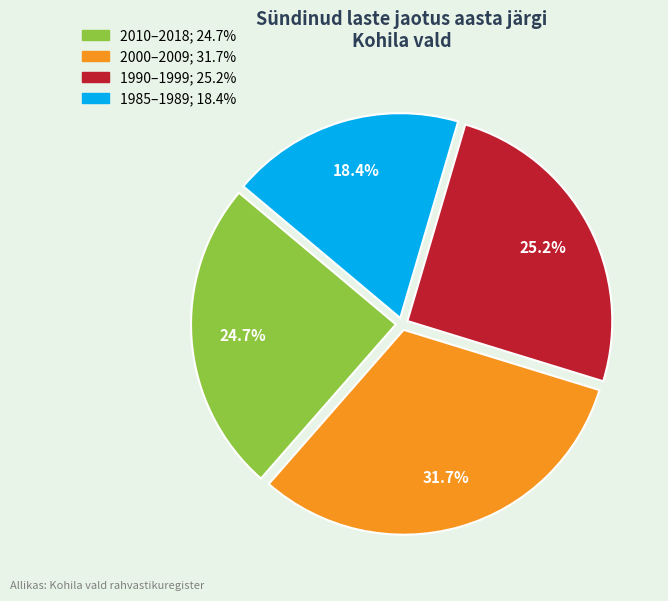

Count the number of slices in the pie.

4